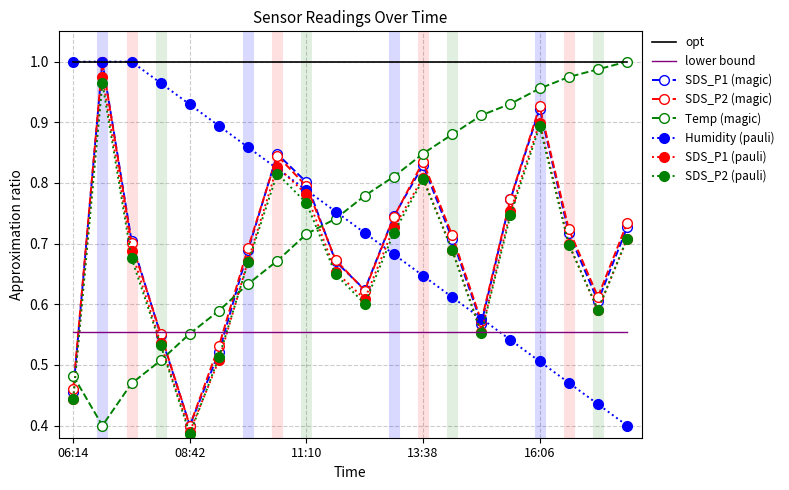

True or false: opt and lower bound cross at least once.

False